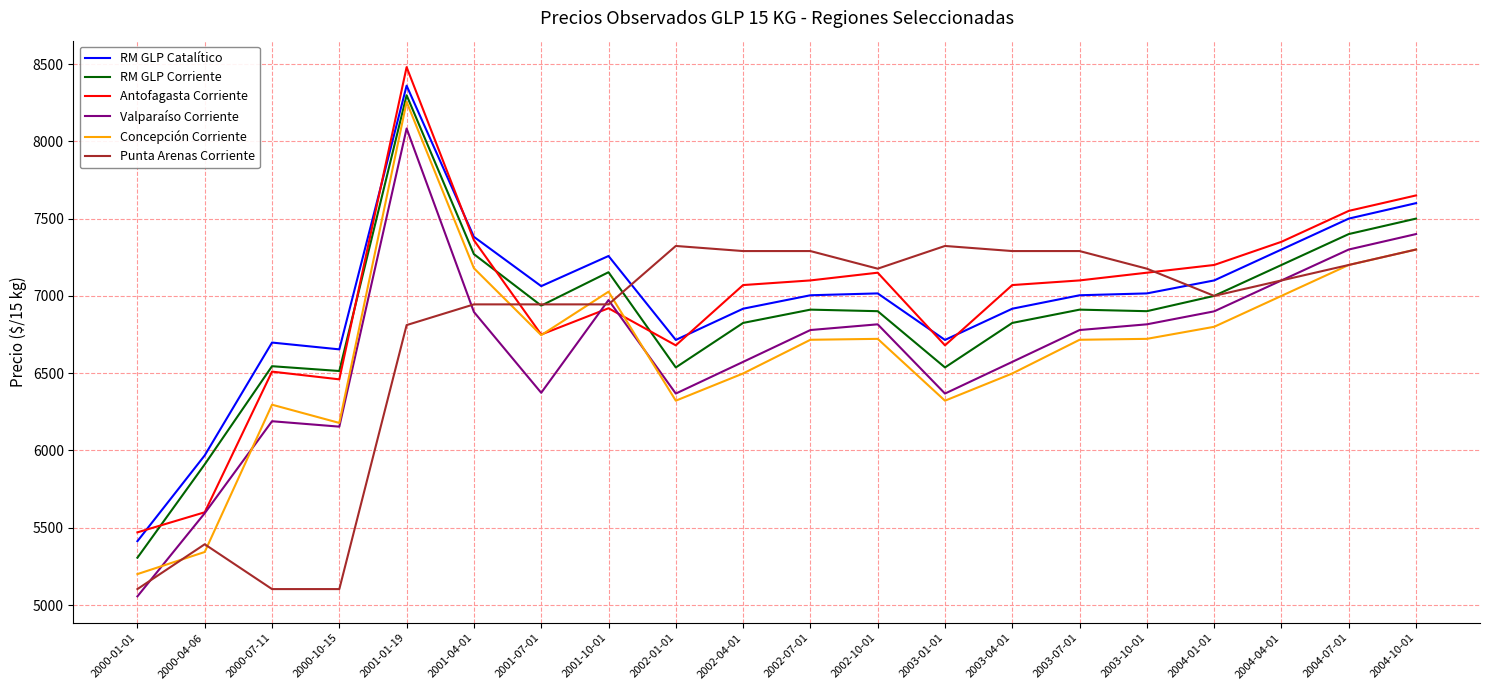

True or false: Valparaíso Corriente and Concepción Corriente cross at least once.

True